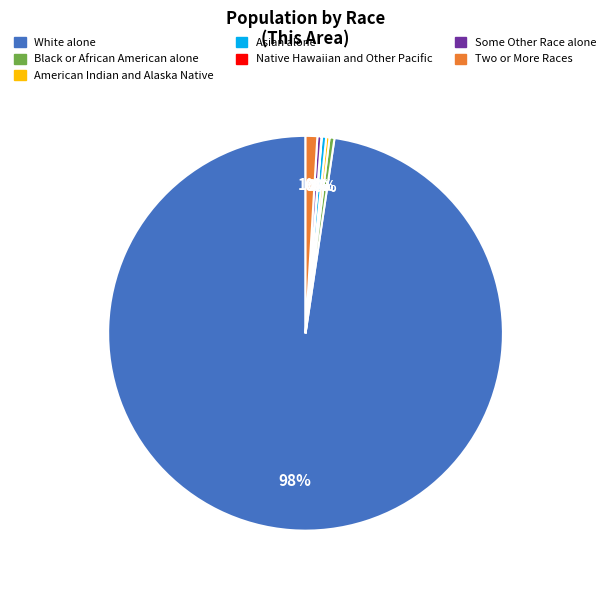

Is it true that Black or African American alone is 0% of the pie?

True